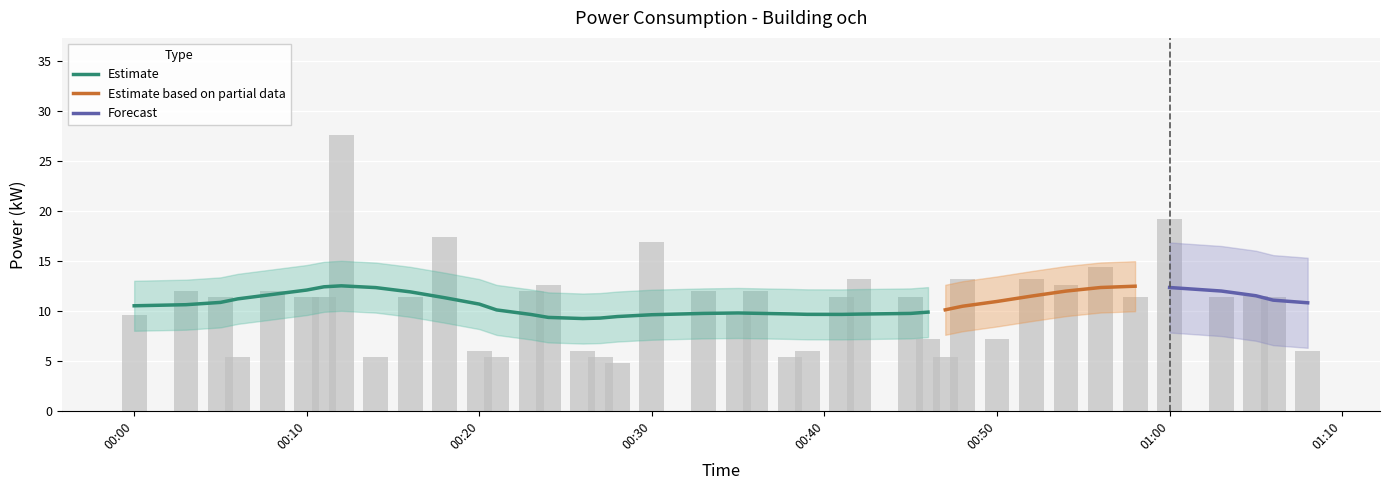

What is the difference between the maximum and minimum values?

22.8